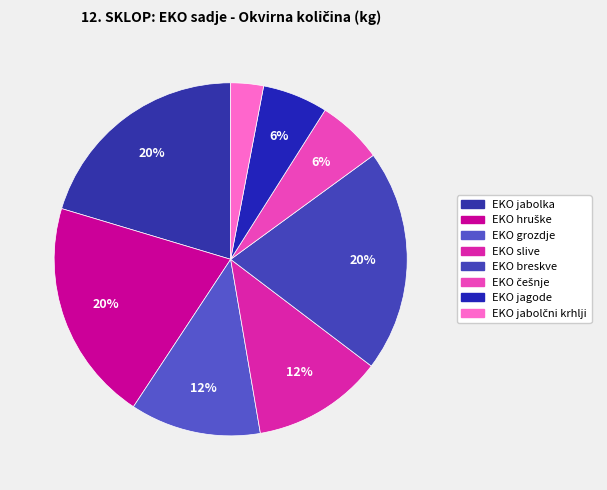

How many slices are in this pie chart?

8